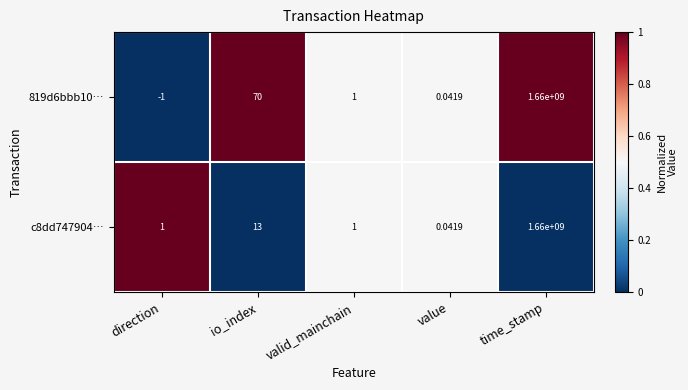

At which category does the chart reach its peak across all series?

time_stamp